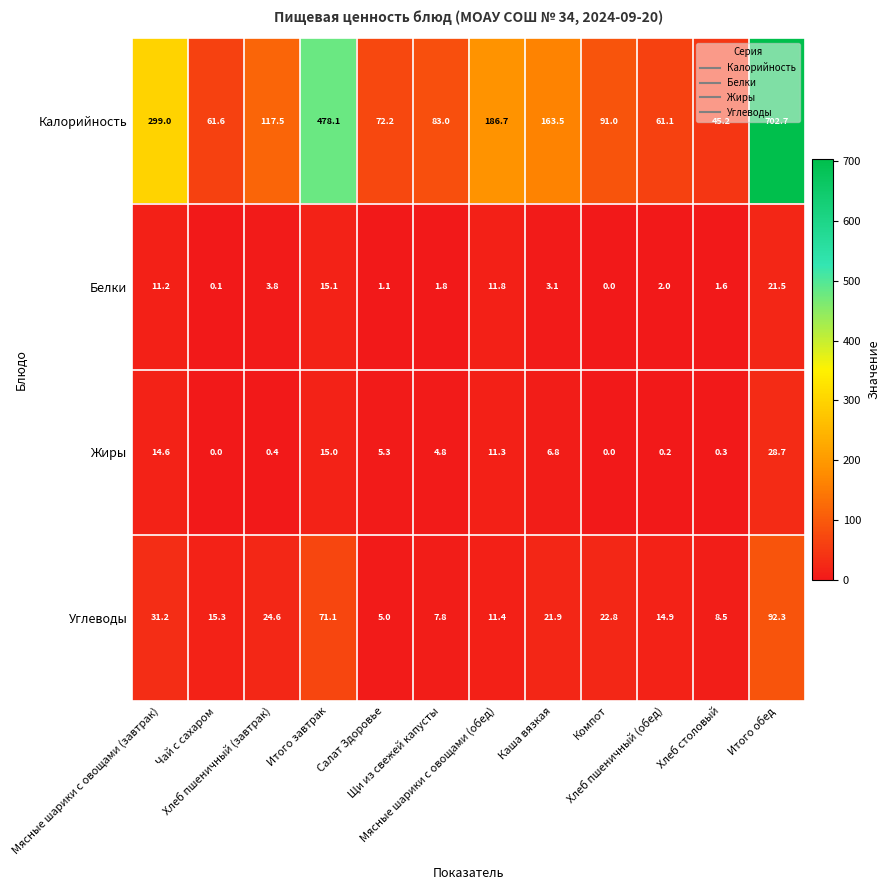

At which category is the sum across all series the highest?

Итого обед